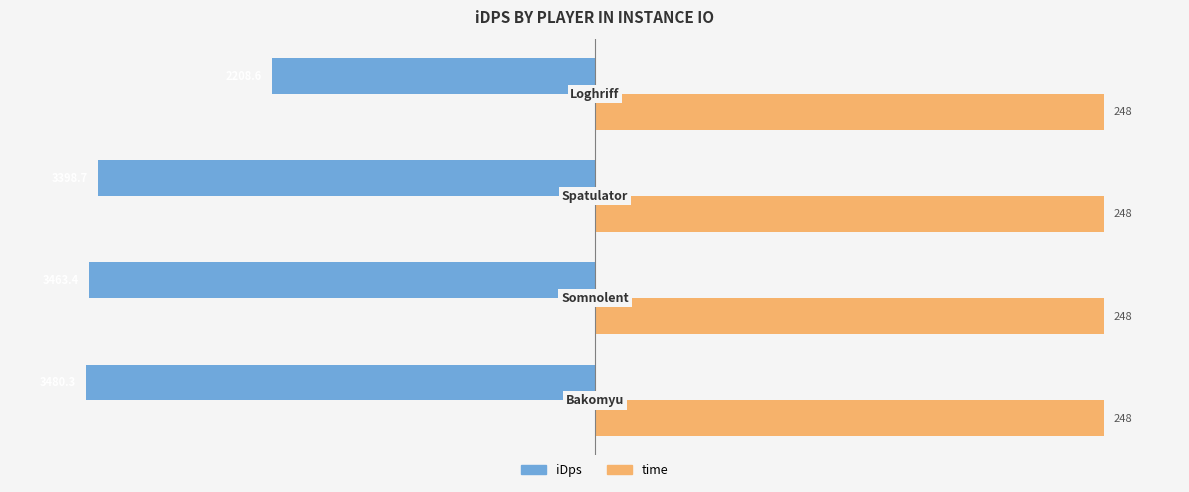

Which series has the largest range (max minus min)?

iDps